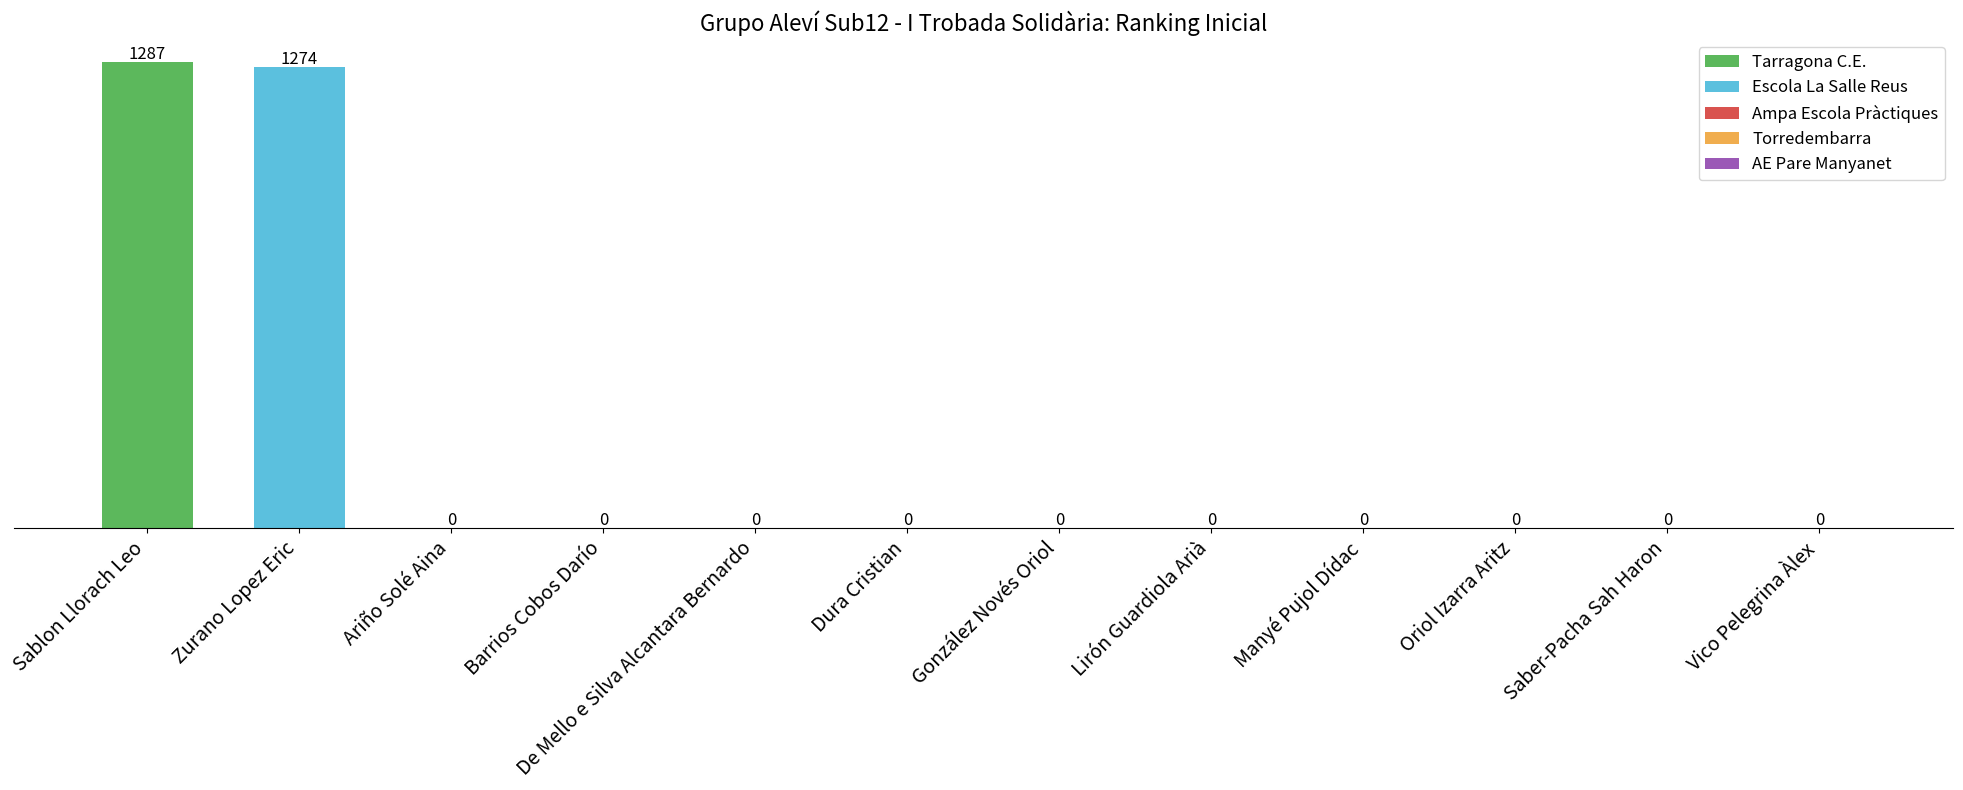

What is the change in value from Zurano Lopez Eric to De Mello e Silva Alcantara Bernardo?

-1274